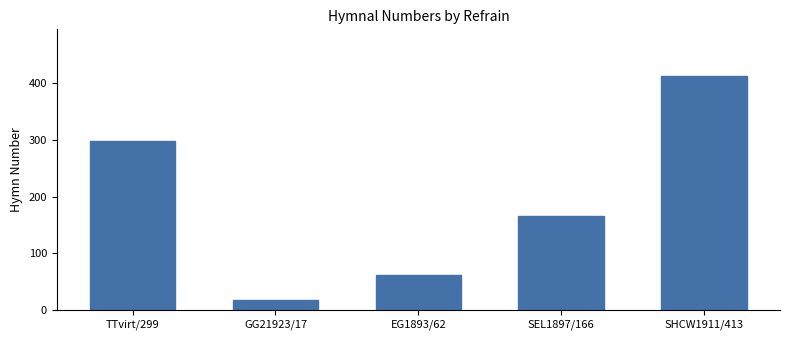

Reading left to right, extract all data points from this chart.

299	17	62	166	413